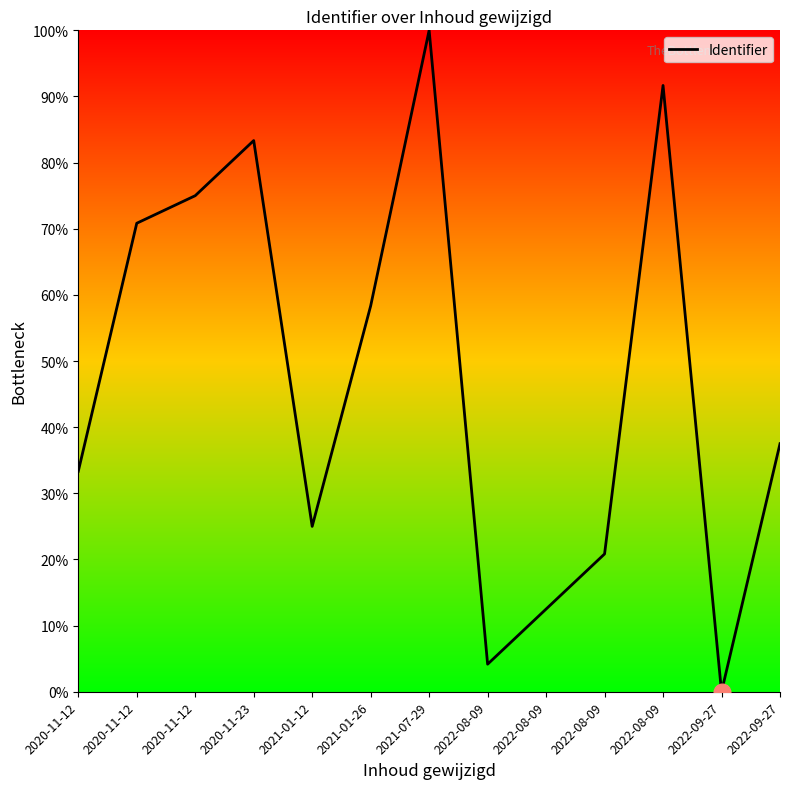

Does the chart display data point markers on the line(s)?

No